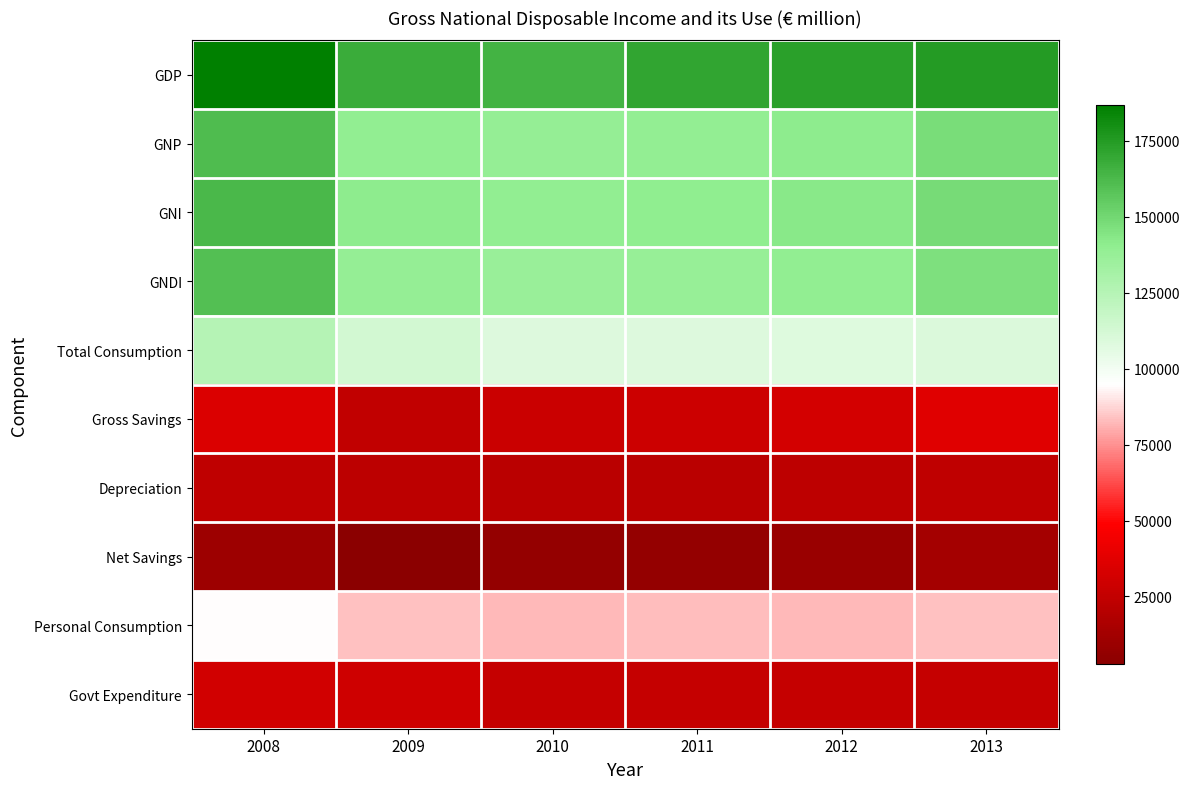

Reading left to right, transcribe all the data shown in this chart.

GDP: 2008=186870.2	2009=168114.0	2010=164928.4	2011=171042.4	2012=172754.7	2013=174791.4
GNP: 2008=161033.2	2009=139597.0	2010=138503.4	2011=138915.4	2012=141228.7	2013=147505.4
GNI: 2008=162583.4	2009=141106.8	2010=139768.4	2011=140375.6	2012=142619.0	2013=148708.6
GNDI: 2008=159879.2	2009=138174.0	2010=137089.4	2011=137732.4	2012=140026.7	2013=146067.4
Total Consumption: 2008=125486.1	2009=113215.1	2010=108883.6	2011=109080.1	2012=108389.0	2013=109289.9
Gross Savings: 2008=34393.0	2009=24958.9	2010=28205.8	2011=28652.3	2012=31637.7	2013=36777.4
Depreciation: 2008=23894.5	2009=22246.7	2010=21835.1	2011=21829.9	2012=23047.8	2013=23657.2
Net Savings: 2008=10498.5	2009=2712.2	2010=6370.7	2011=6822.3	2012=8589.9	2013=13120.2
Personal Consumption: 2008=94711.6	2009=83565.4	2010=82446.8	2011=82968.9	2012=82467.1	2013=83334.0
Govt Expenditure: 2008=30774.6	2009=29649.7	2010=26436.8	2011=26111.2	2012=25921.8	2013=25956.0